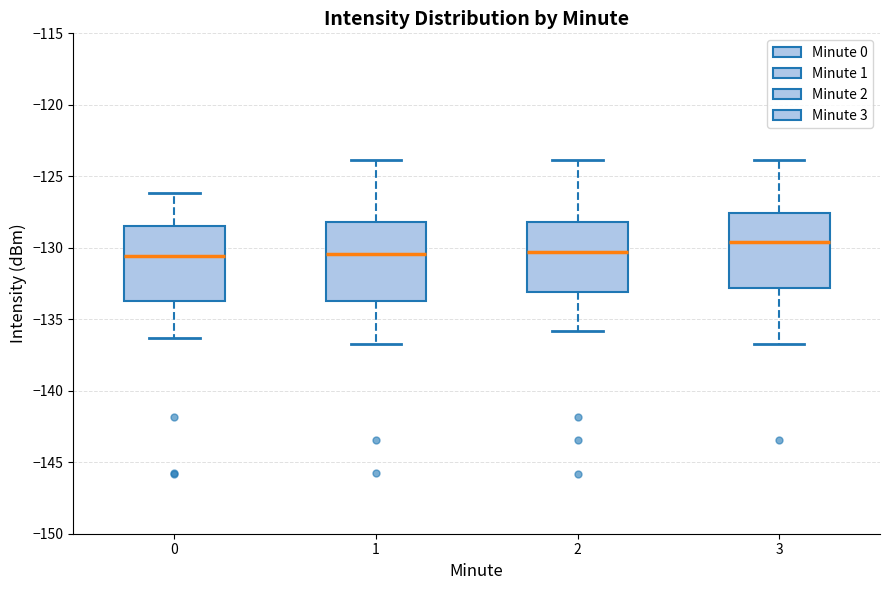

Reading left to right, read every box against the y-axis: the position of its median line, the range the box covers, and the ends of its whiskers. The values are not printed on the chart, so give them approximately, as read against the axis.

0: median -130.5, box -133.5 to -128.5, whiskers -136.5 to -126.0
1: median -130.5, box -133.5 to -128.0, whiskers -136.5 to -124.0
2: median -130.5, box -133.0 to -128.0, whiskers -136.0 to -124.0
3: median -129.5, box -133.0 to -127.5, whiskers -136.5 to -124.0